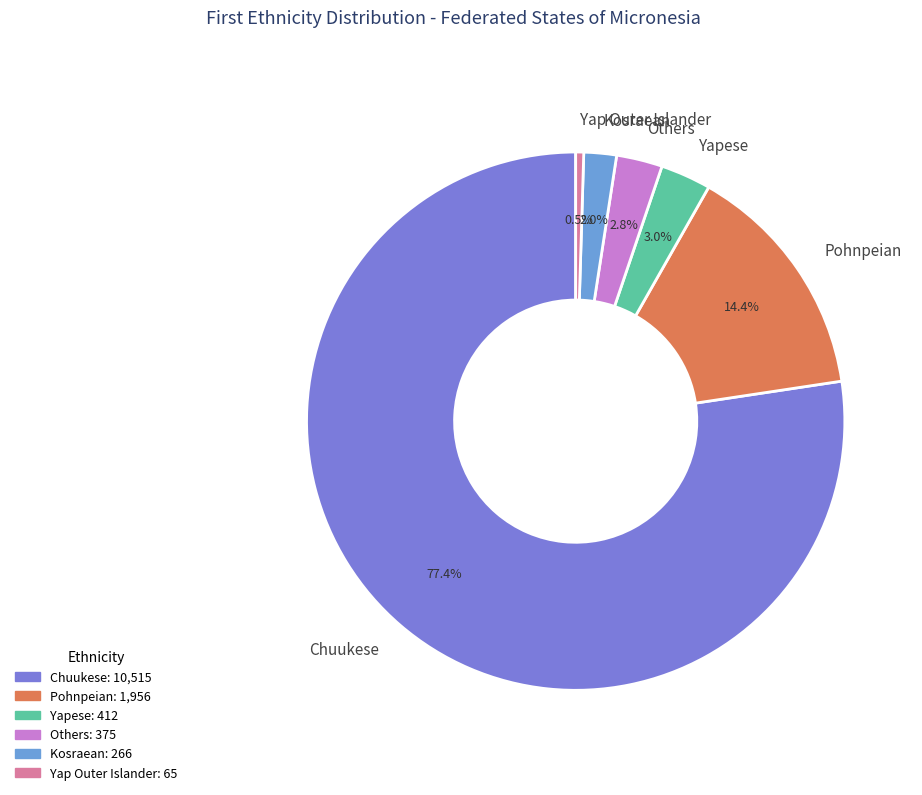

True or false: Yapese accounts for 9% of the total.

False